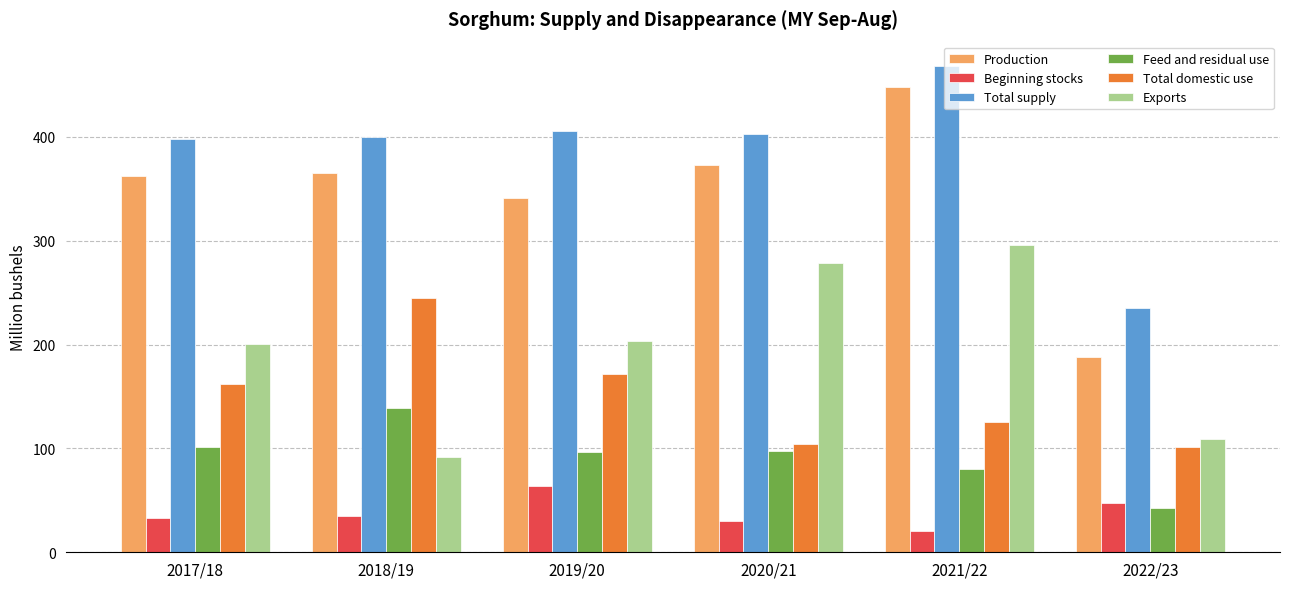

Which category has the highest value in the Total supply series?

2021/22